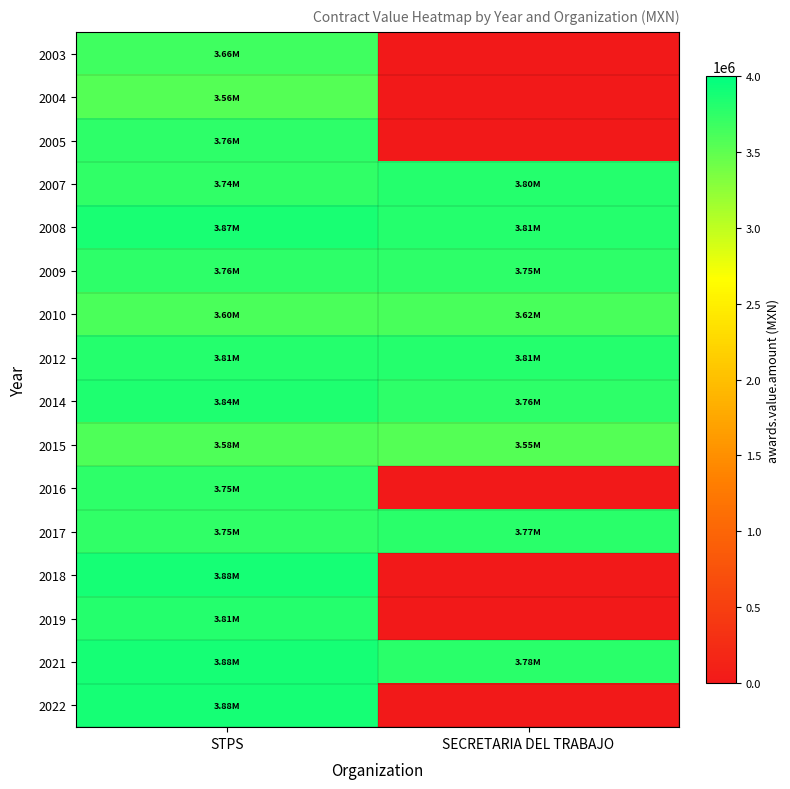

Reading left to right, what are all the values shown in this chart?

2003: STPS=3657684.3	SECRETARIA DEL TRABAJO=0.0
2004: STPS=3562100.5	SECRETARIA DEL TRABAJO=0.0
2005: STPS=3764664.0	SECRETARIA DEL TRABAJO=0.0
2007: STPS=3744129.8	SECRETARIA DEL TRABAJO=3800000.0
2008: STPS=3869565.2	SECRETARIA DEL TRABAJO=3807187.9
2009: STPS=3755290.8	SECRETARIA DEL TRABAJO=3755000.0
2010: STPS=3600000.0	SECRETARIA DEL TRABAJO=3620360.0
2012: STPS=3807187.9	SECRETARIA DEL TRABAJO=3807187.9
2014: STPS=3842761.2	SECRETARIA DEL TRABAJO=3758053.0
2015: STPS=3580260.1	SECRETARIA DEL TRABAJO=3553554.9
2016: STPS=3750000.0	SECRETARIA DEL TRABAJO=0.0
2017: STPS=3748388.6	SECRETARIA DEL TRABAJO=3770160.2
2018: STPS=3879310.3	SECRETARIA DEL TRABAJO=0.0
2019: STPS=3810443.1	SECRETARIA DEL TRABAJO=0.0
2021: STPS=3879310.3	SECRETARIA DEL TRABAJO=3780672.0
2022: STPS=3879310.3	SECRETARIA DEL TRABAJO=0.0